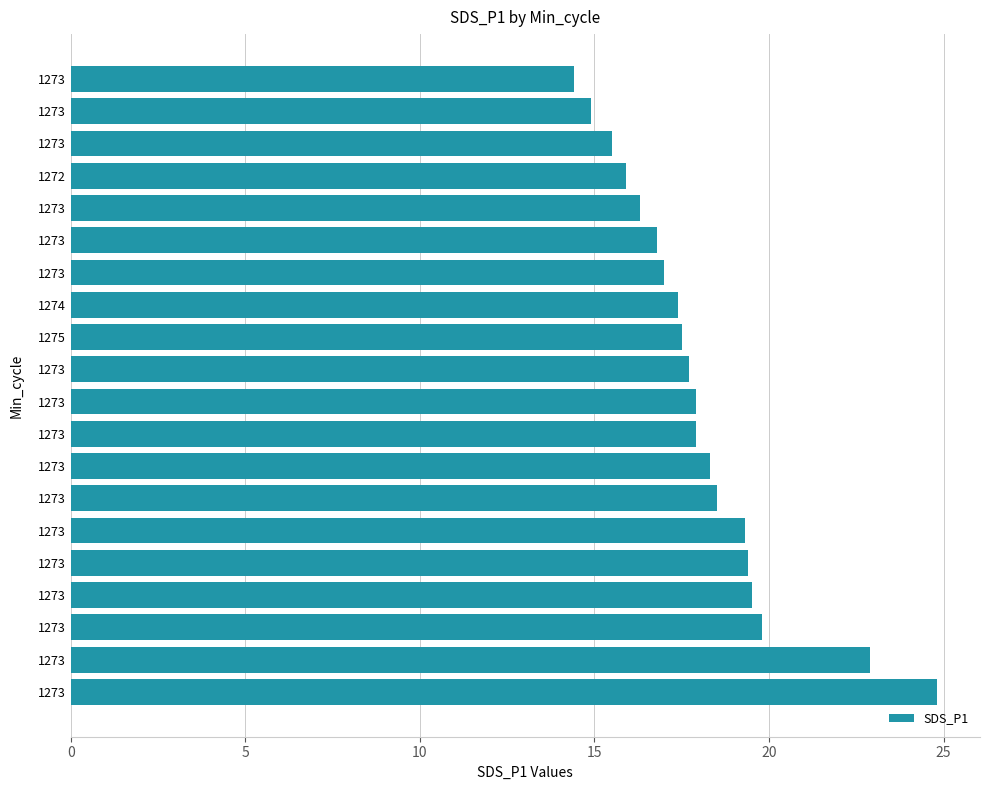

How many categories are shown in the chart?

20